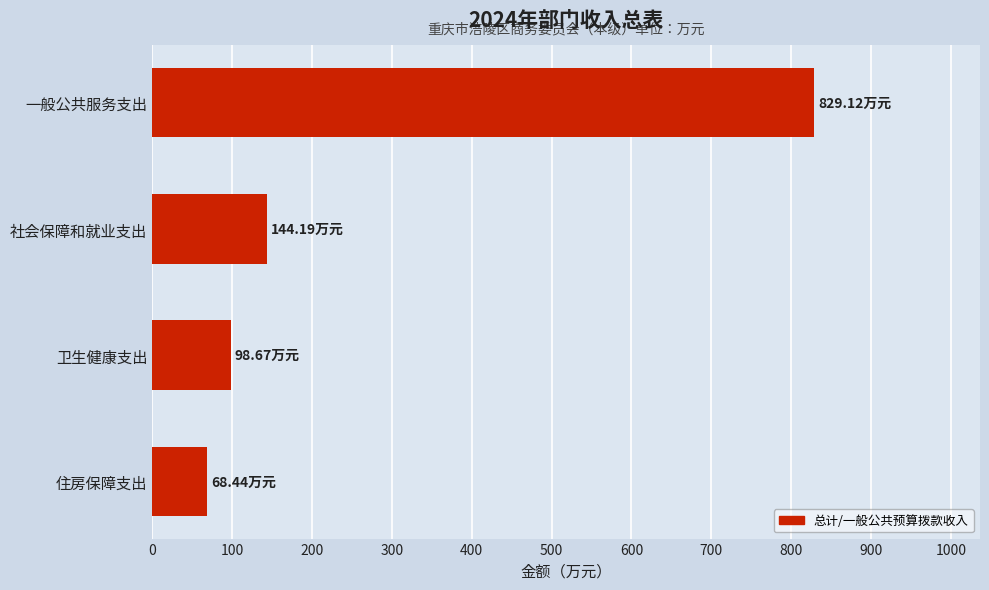

Rank the categories by value from lowest to highest.

住房保障支出, 卫生健康支出, 社会保障和就业支出, 一般公共服务支出